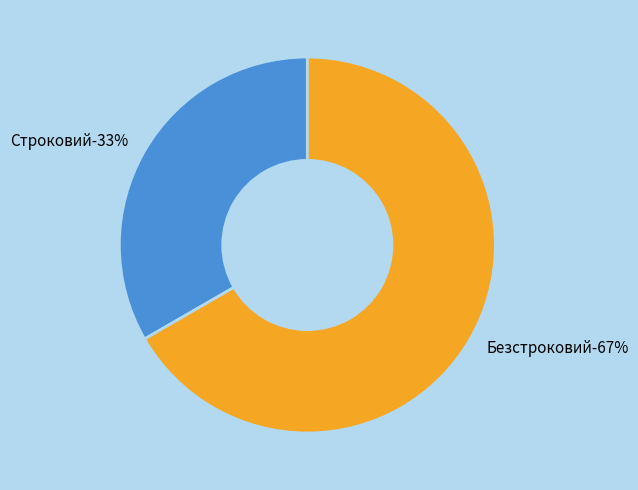

Which category has the biggest portion of the pie?

Безстроковий